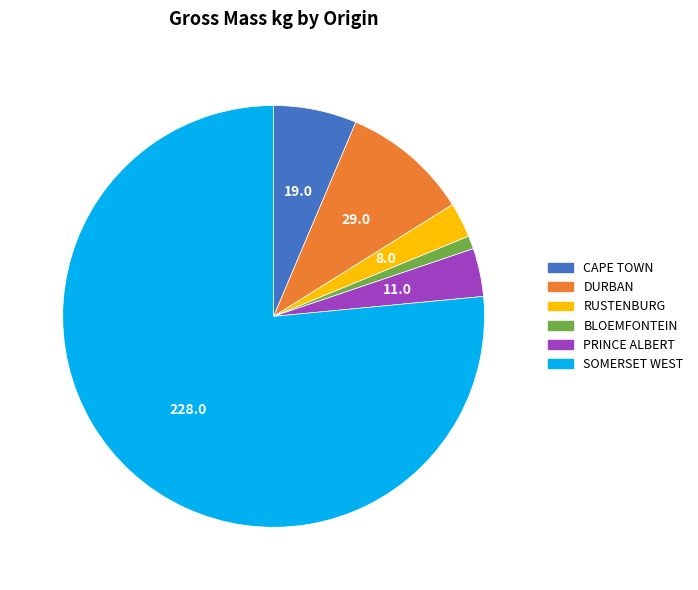

Does RUSTENBURG represent more than half of the total?

No